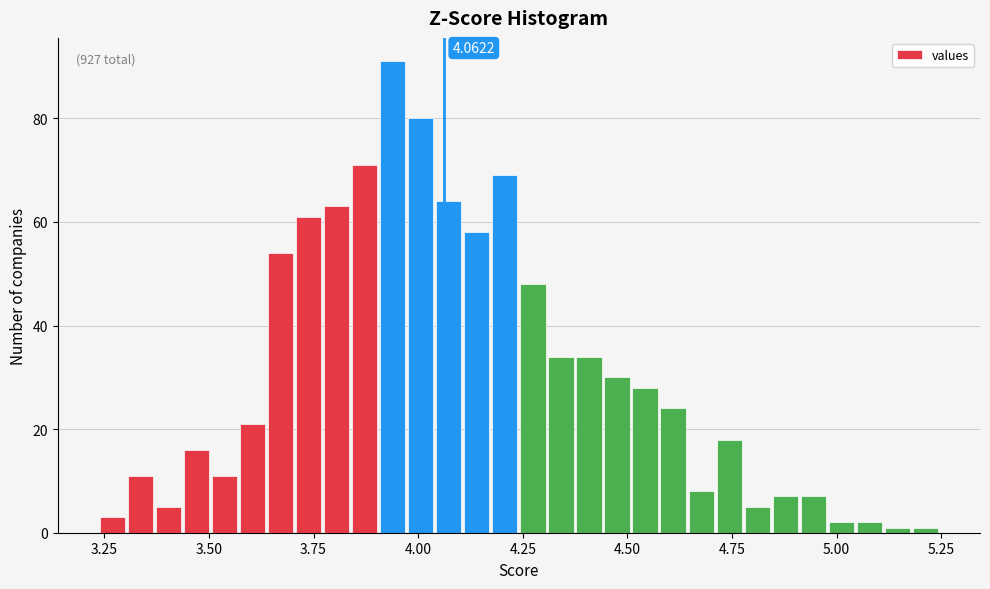

Around what value on the x-axis is the tallest bar? Give the approximate position of its centre, as read against the axis.

3.95